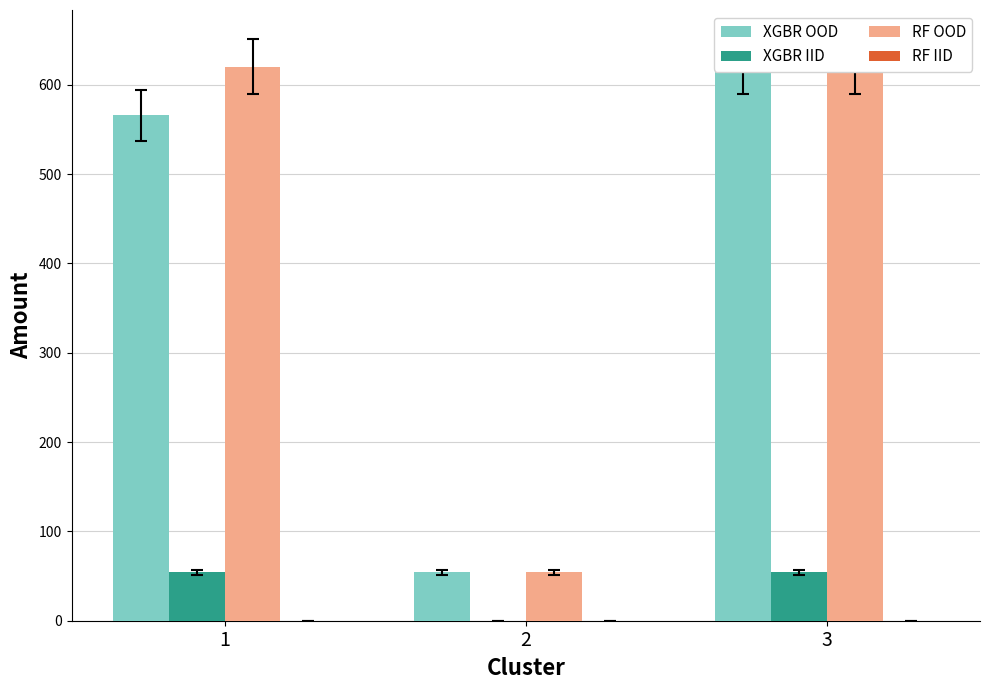

At 3, list the series in order from largest to smallest.

XGBR OOD, RF OOD, XGBR IID, RF IID